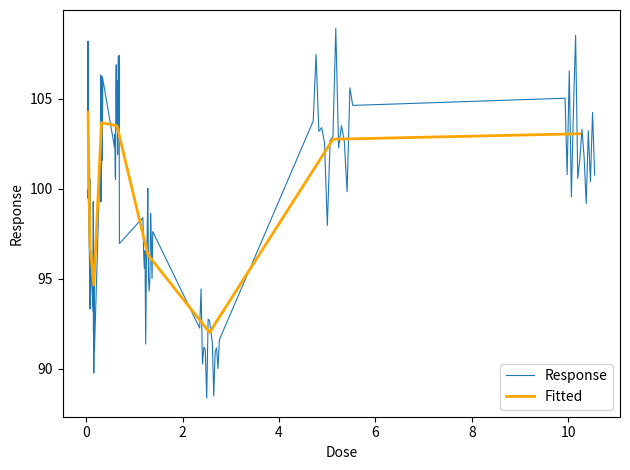

Which has a higher value, 0.64 or 0.16?

0.64